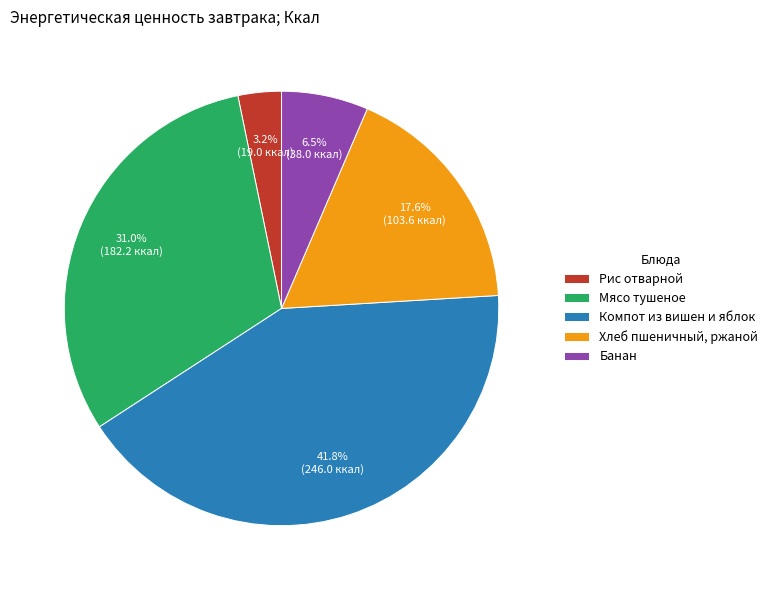

Rank the categories by value from highest to lowest.

Компот из вишен и яблок, Мясо тушеное, Хлеб пшеничный, ржаной, Банан, Рис отварной